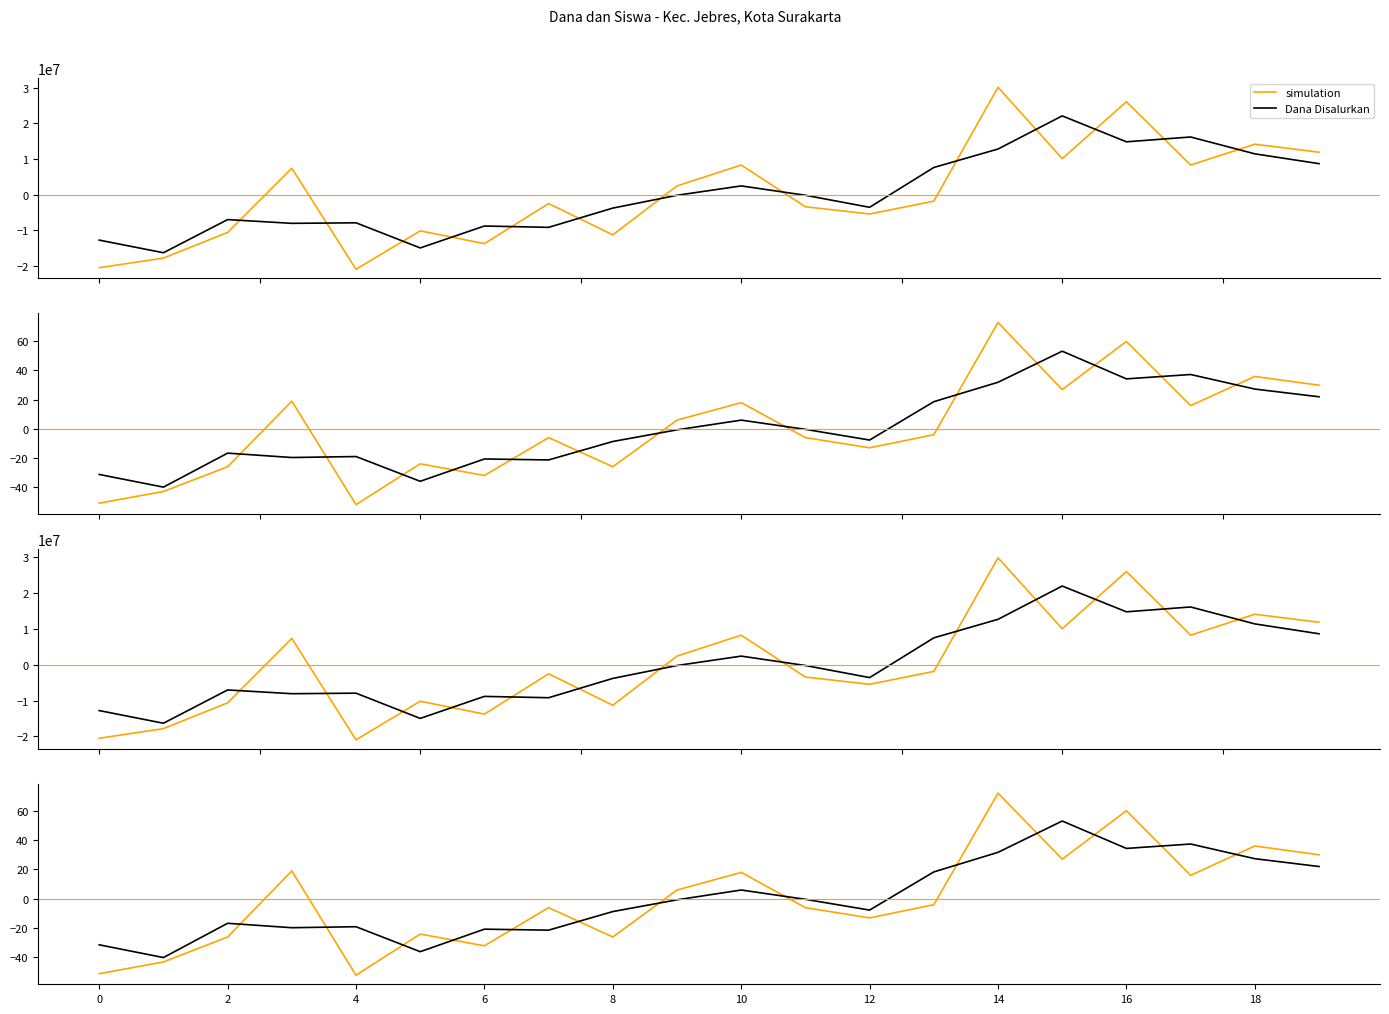

What is the total value across all series at 12?

-17651323.5